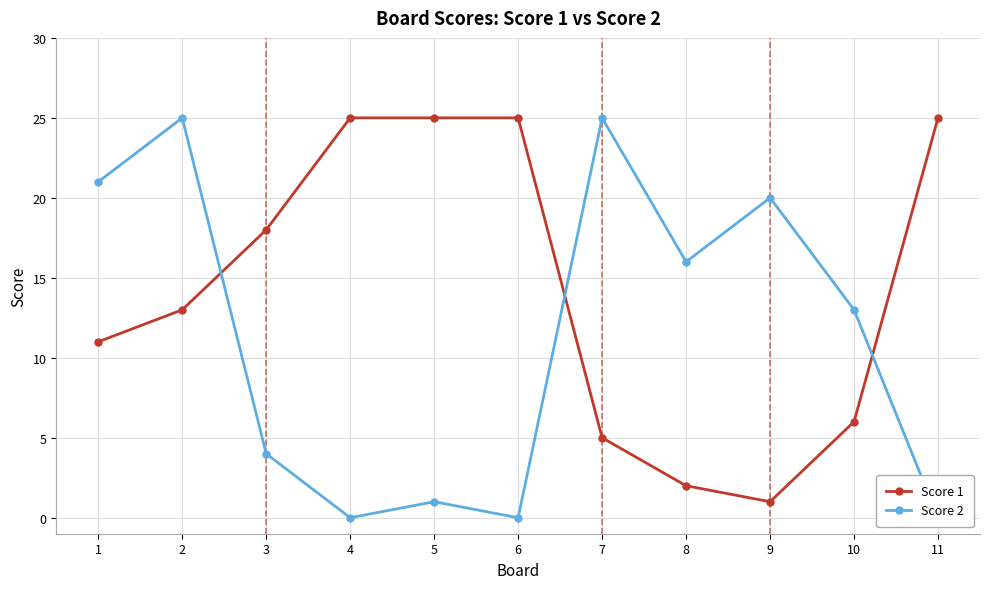

Does the chart display data point markers on the line(s)?

Yes